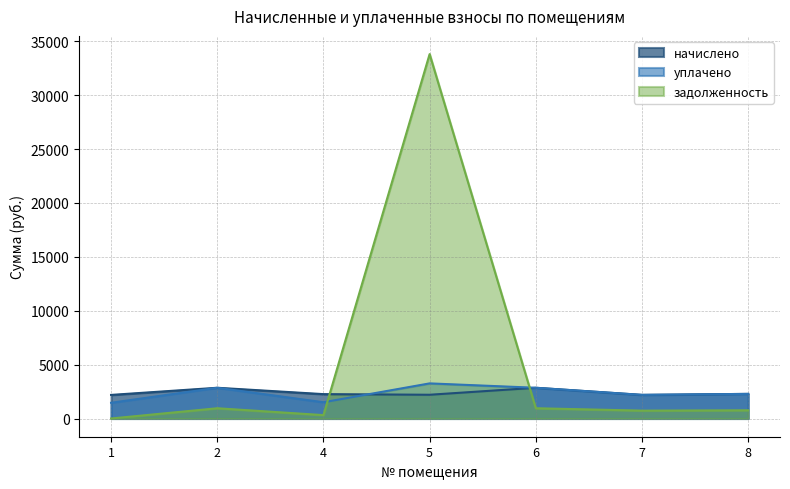

At which category does the chart reach its peak across all series?

5